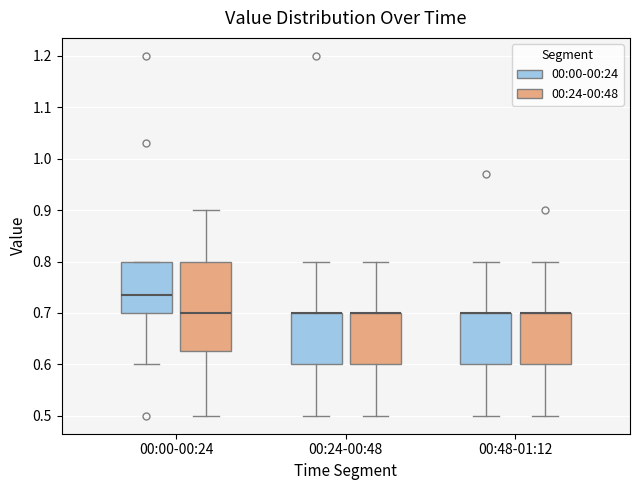

Reading left to right, transcribe this box plot: for each box, give where its median line is, the range the box spans, and where its two whiskers end, as read against the y-axis. The values are not printed on the chart, so give them approximately, as read against the axis.

00:00-00:24 (00:00-00:24): median 0.74, box 0.70 to 0.80, whiskers 0.60 to 0.80
00:00-00:24 (00:24-00:48): median 0.70, box 0.63 to 0.80, whiskers 0.50 to 0.90
00:24-00:48 (00:00-00:24): median 0.70 (drawn on the box's upper edge), box 0.60 to 0.70, whiskers 0.50 to 0.80
00:24-00:48 (00:24-00:48): median 0.70 (drawn on the box's upper edge), box 0.60 to 0.70, whiskers 0.50 to 0.80
00:48-01:12 (00:00-00:24): median 0.70 (drawn on the box's upper edge), box 0.60 to 0.70, whiskers 0.50 to 0.80
00:48-01:12 (00:24-00:48): median 0.70 (drawn on the box's upper edge), box 0.60 to 0.70, whiskers 0.50 to 0.80